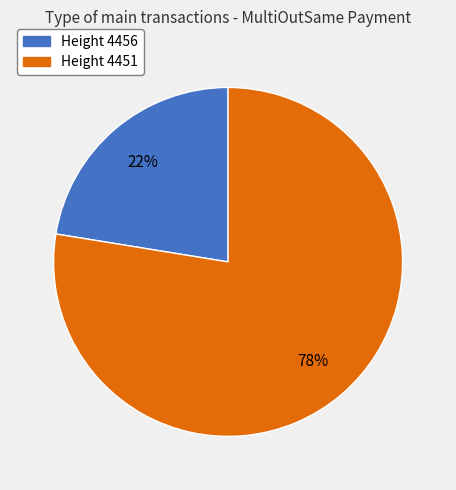

Is there any slice that represents more than half of the pie?

Yes